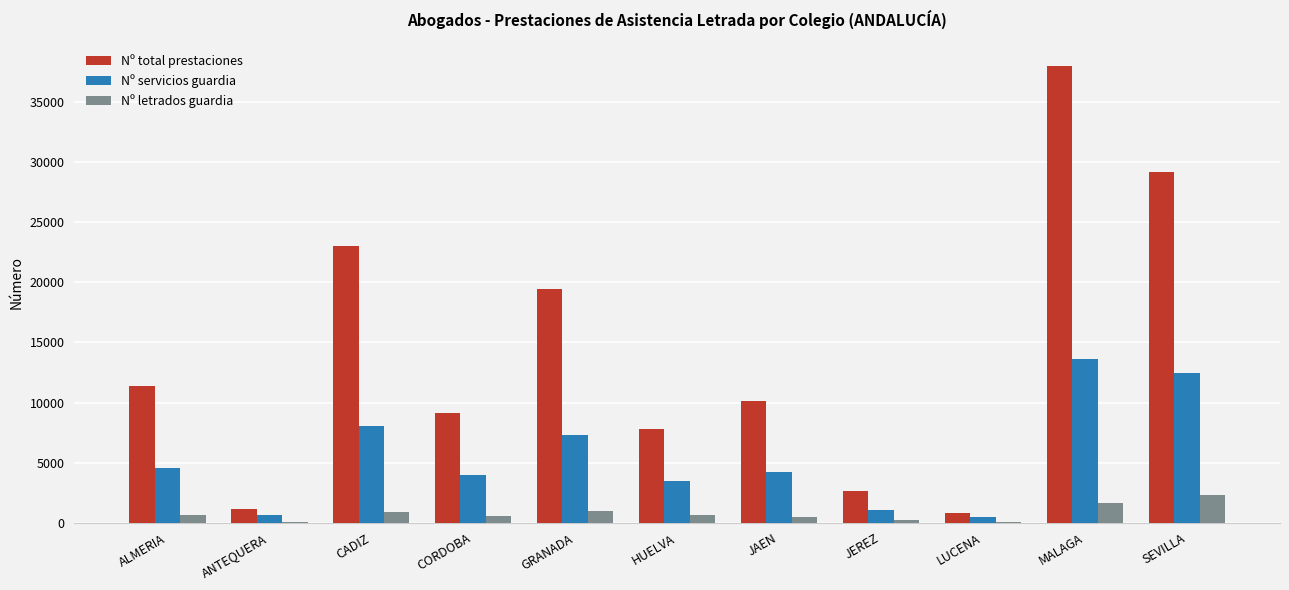

The value of Nº servicios guardia at GRANADA is 7300.0. True or false?

True